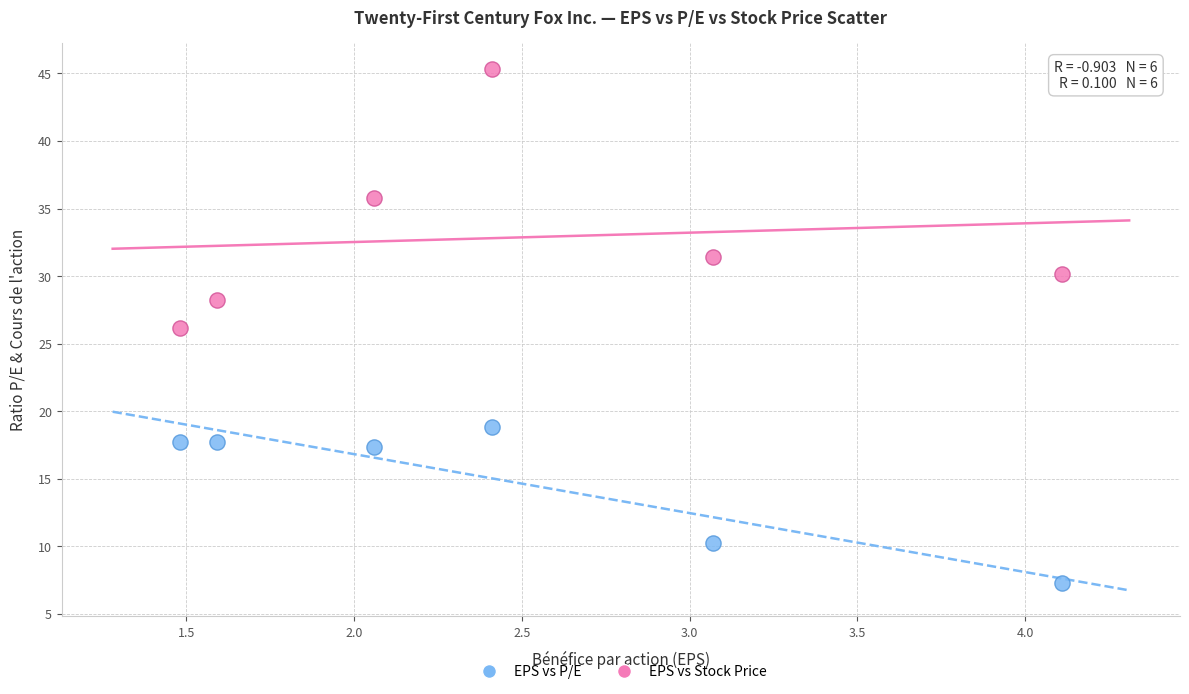

Across all data points, what is the range of X values (max minus min)?

2.6